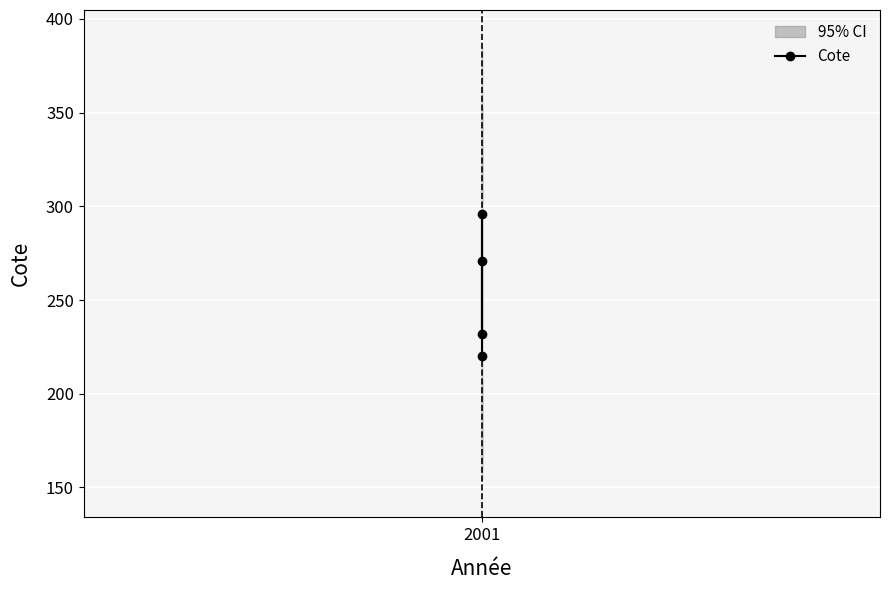

How many points are higher than both their immediate neighbors (excluding endpoints)?

1